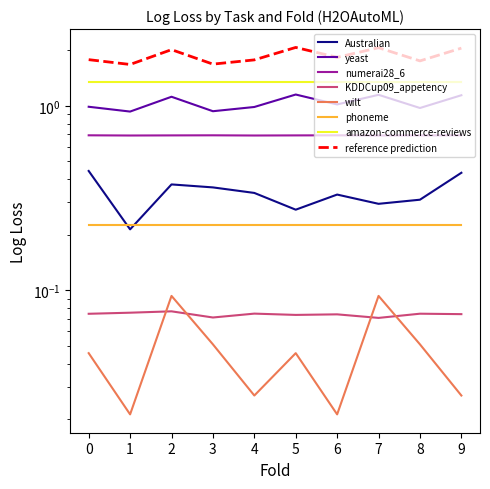

Where does the yeast series first go above 1?

2